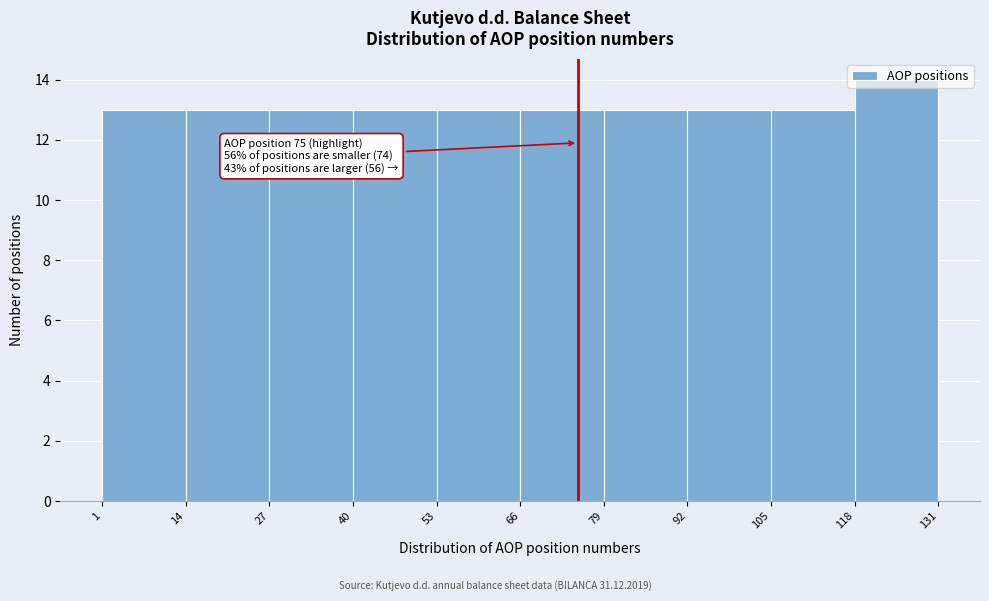

Over which range of the x-axis is the bar tallest?

118 to 131